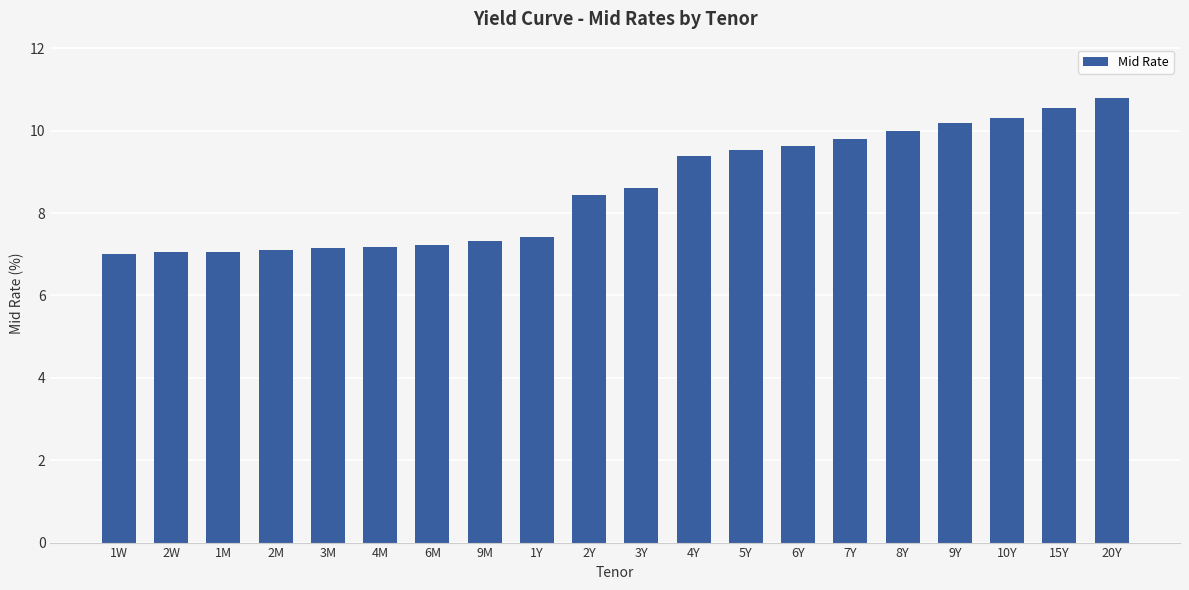

True or false: the data shows 7.3 at 9M.

True